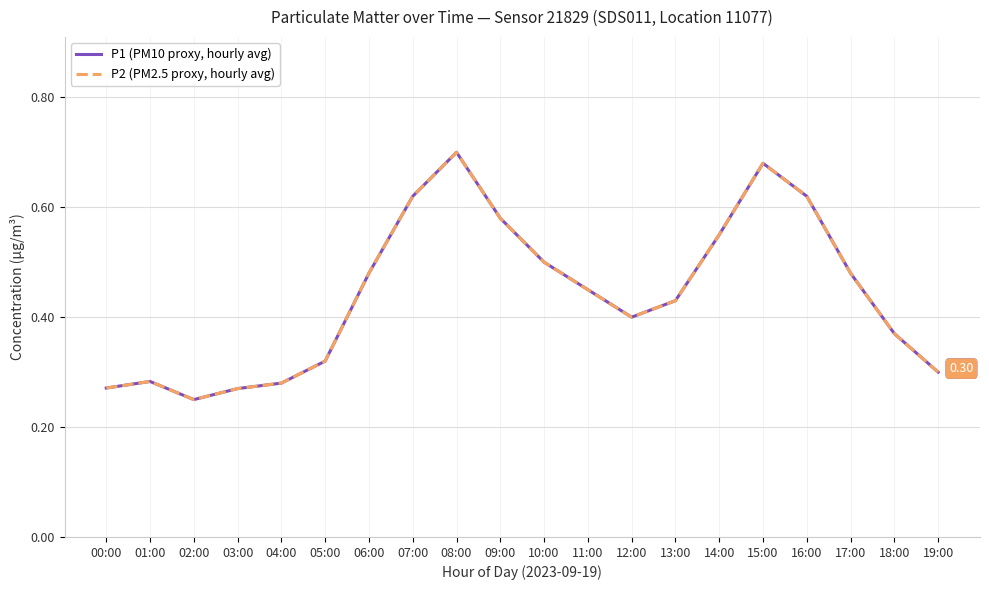

Is this an area chart (filled region under the line)?

No